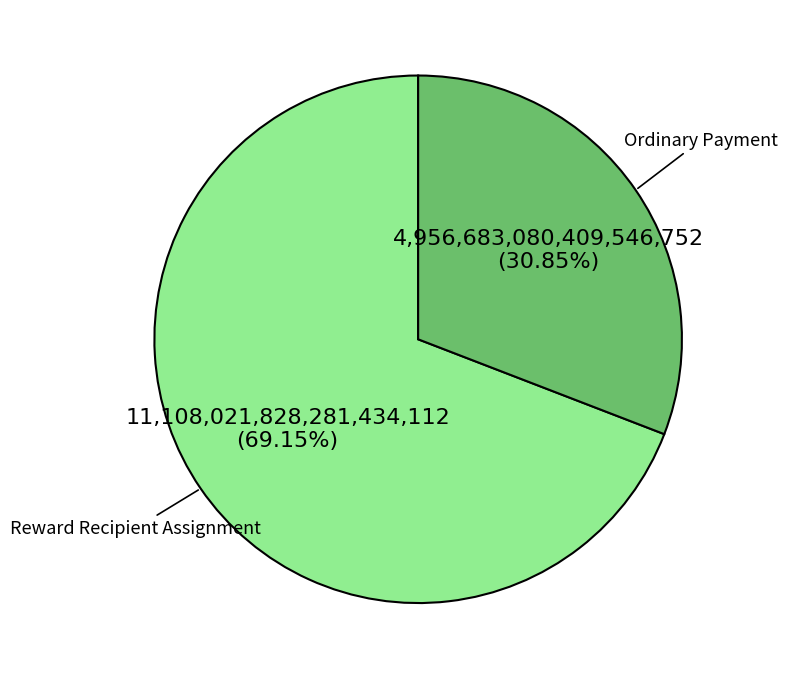

Is there any slice that represents more than half of the pie?

Yes